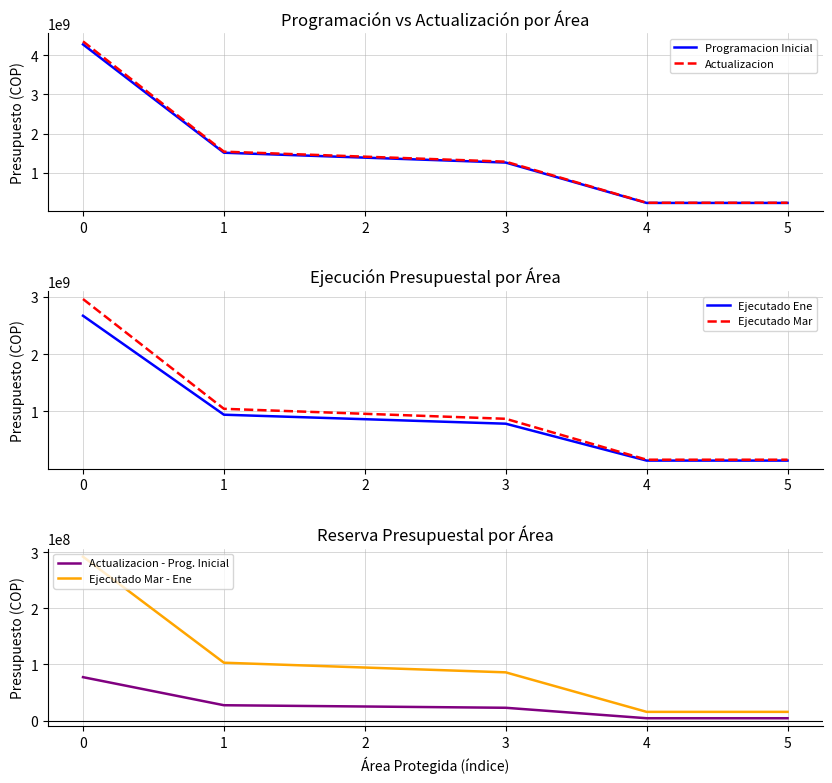

True or false: Ejecutado Mar has more than 1 interior local peaks.

False